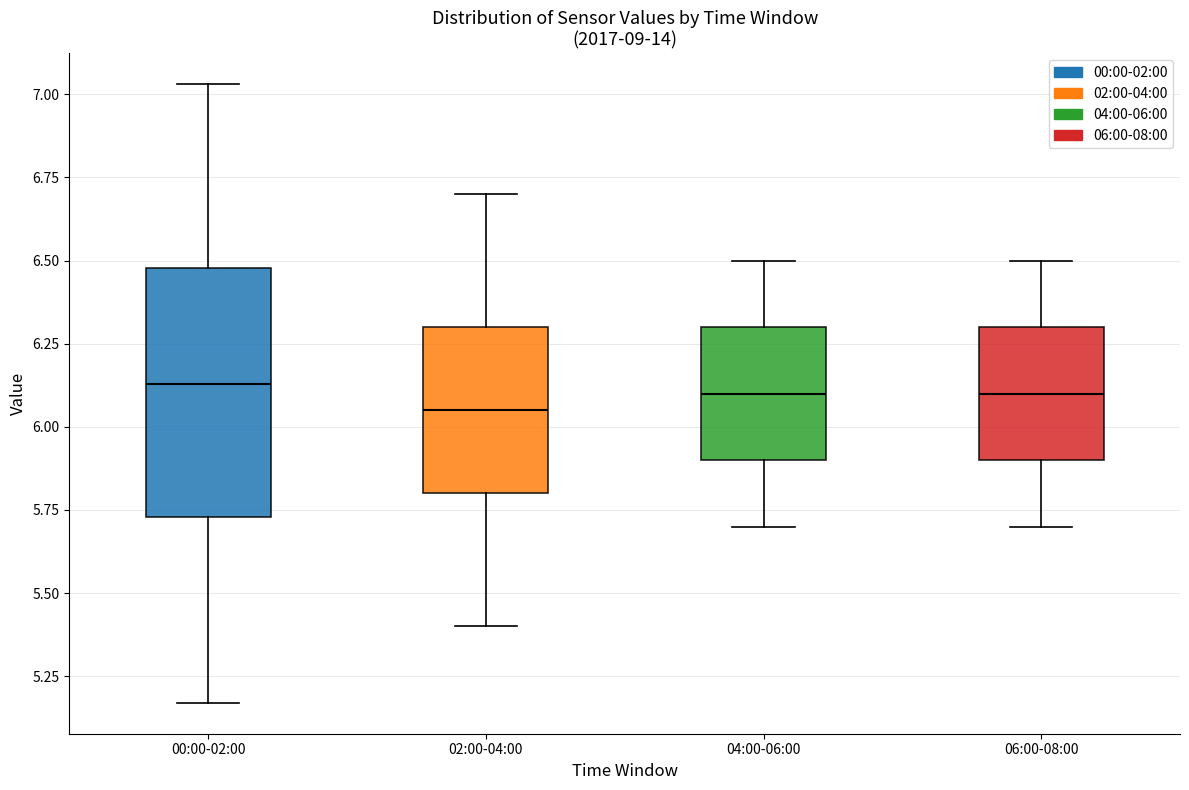

Reading left to right, read every box against the y-axis: the position of its median line, the range the box covers, and the ends of its whiskers. The values are not printed on the chart, so give them approximately, as read against the axis.

00:00-02:00: median 6.15, box 5.75 to 6.50, whiskers 5.15 to 7.05
02:00-04:00: median 6.05, box 5.80 to 6.30, whiskers 5.40 to 6.70
04:00-06:00: median 6.10, box 5.90 to 6.30, whiskers 5.70 to 6.50
06:00-08:00: median 6.10, box 5.90 to 6.30, whiskers 5.70 to 6.50